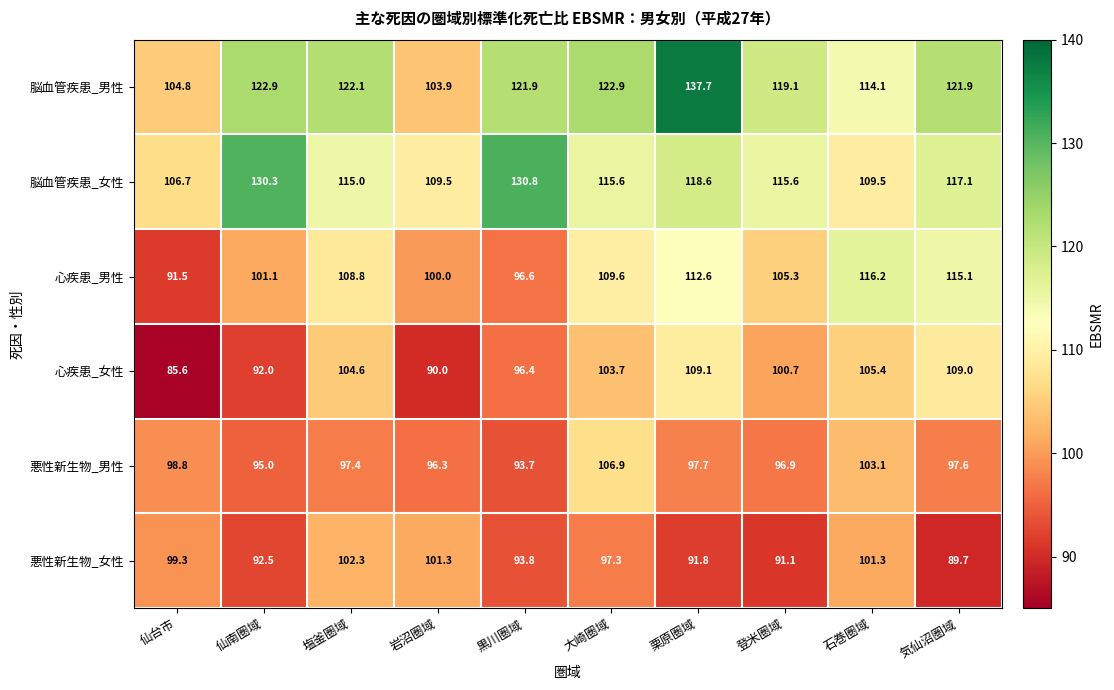

Which series has the largest total across all categories?

脳血管疾患_男性